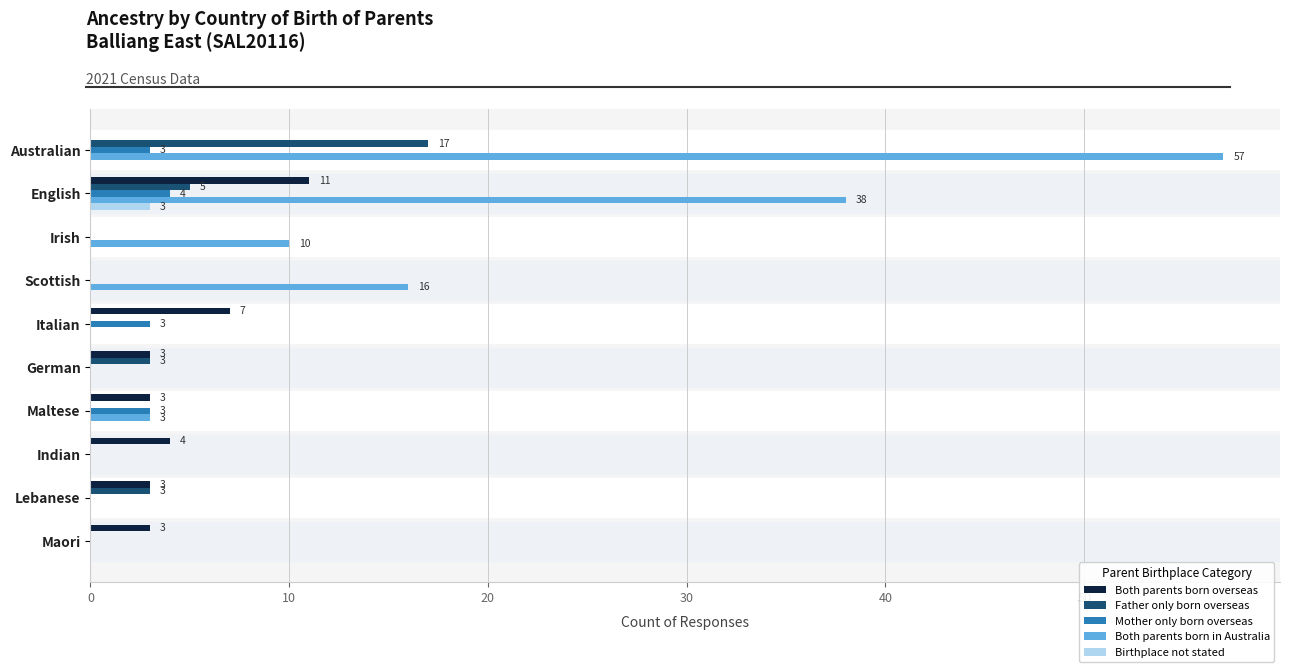

Between Australian and Indian, which series saw the biggest shift?

Both parents born in Australia